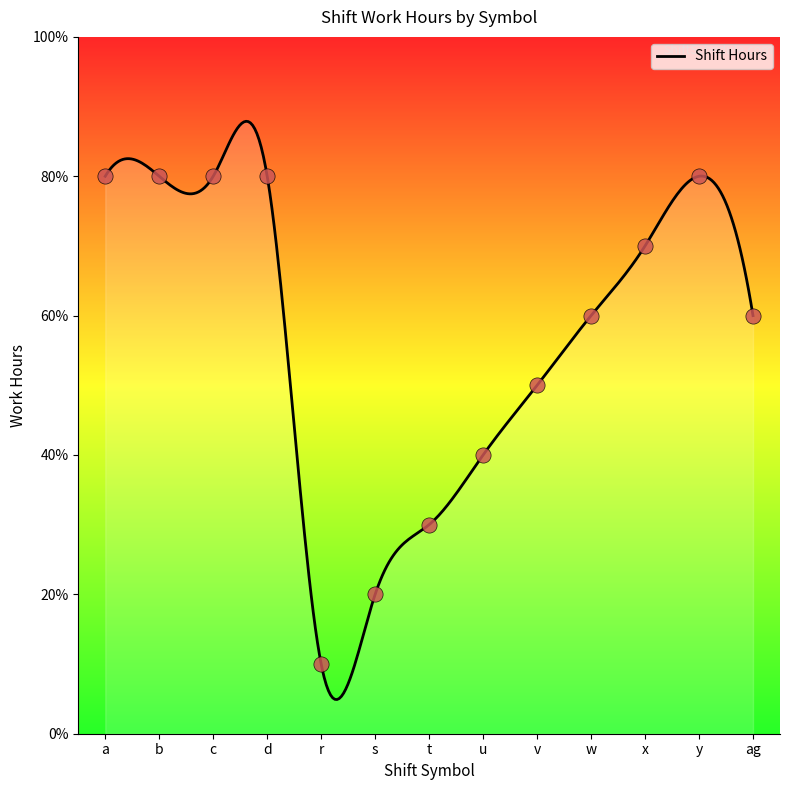

Between x and d, which is larger?

d